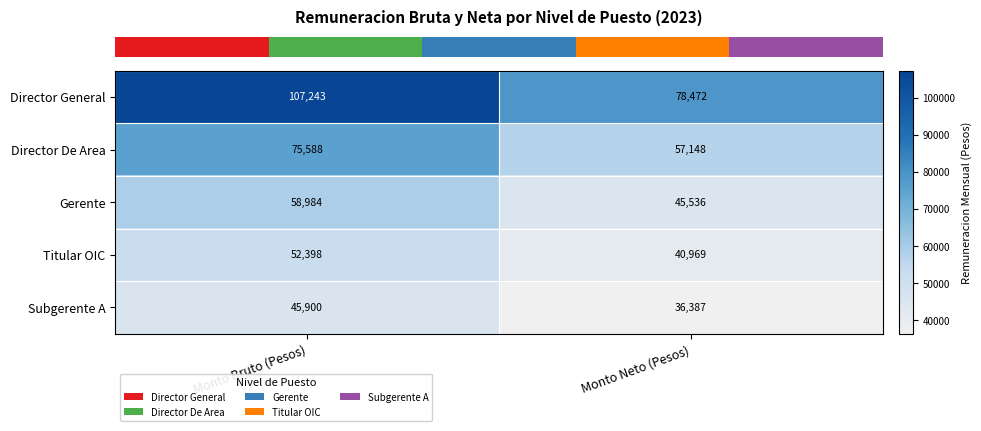

At which category is the sum across all series the highest?

Monto Bruto (Pesos)